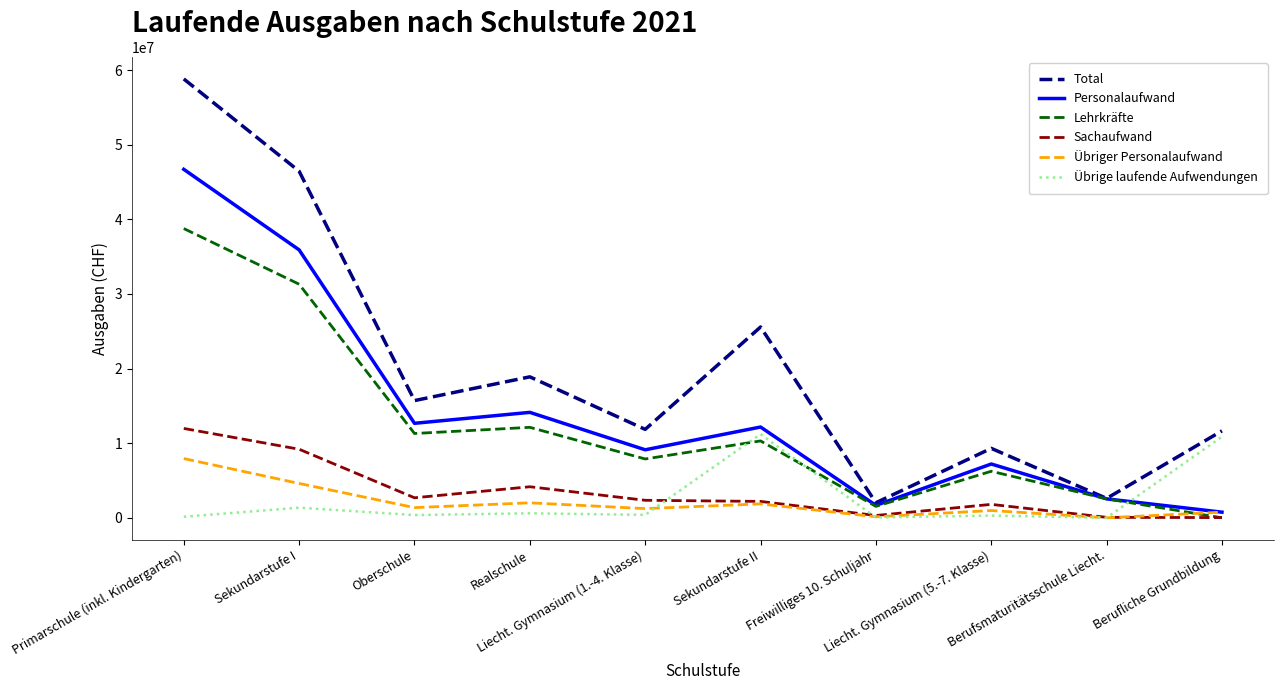

What is the maximum value for Total?

58804967